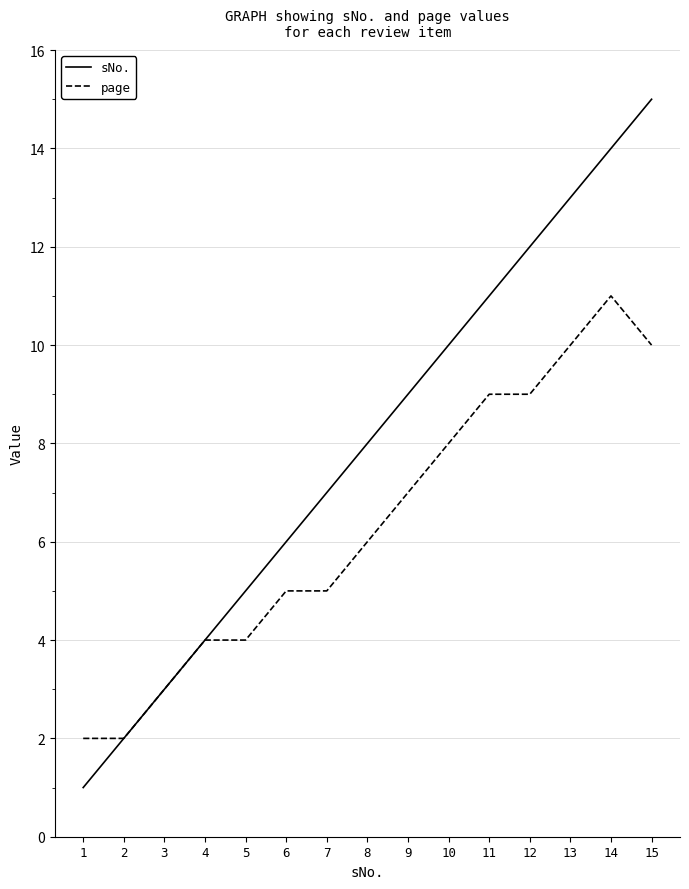

Which series has the largest total across all categories?

sNo.